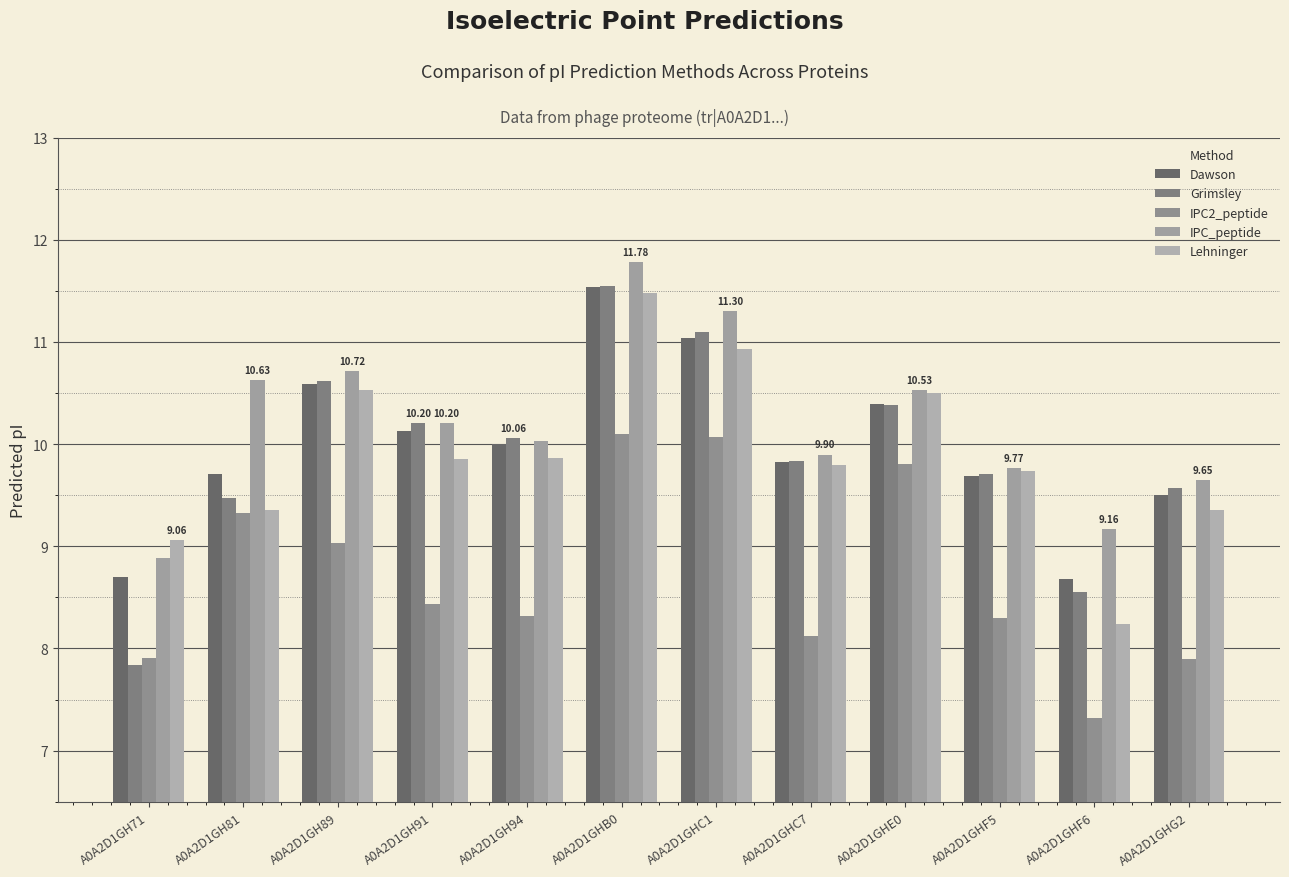

Reading left to right, list all the values displayed in this chart.

Dawson: 8.7	9.7	10.6	10.1	10.0	11.5	11.0	9.8	10.4	9.7	8.7	9.5
Grimsley: 7.8	9.5	10.6	10.2	10.1	11.6	11.1	9.8	10.4	9.7	8.6	9.6
IPC2_peptide: 7.9	9.3	9.0	8.4	8.3	10.1	10.1	8.1	9.8	8.3	7.3	7.9
IPC_peptide: 8.9	10.6	10.7	10.2	10.0	11.8	11.3	9.9	10.5	9.8	9.2	9.6
Lehninger: 9.1	9.4	10.5	9.9	9.9	11.5	10.9	9.8	10.5	9.7	8.2	9.4